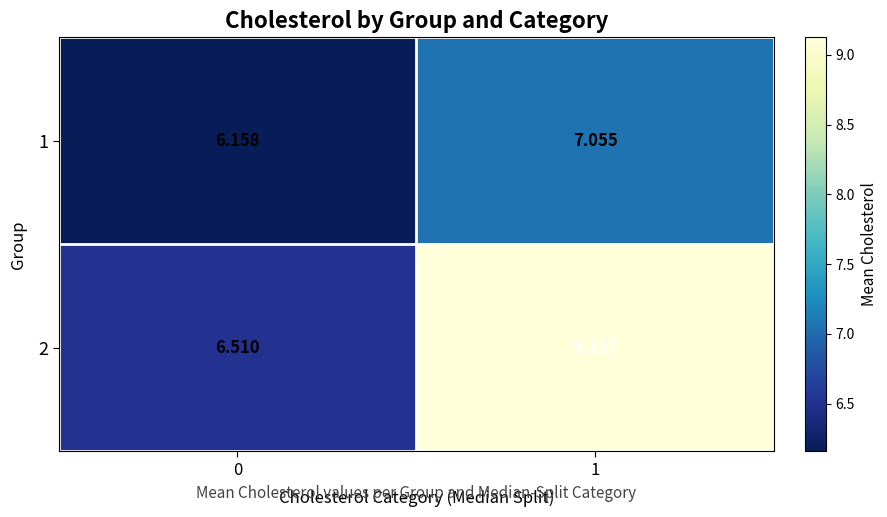

Is the value of 2 at 0 greater than the value of 1 at 1?

No